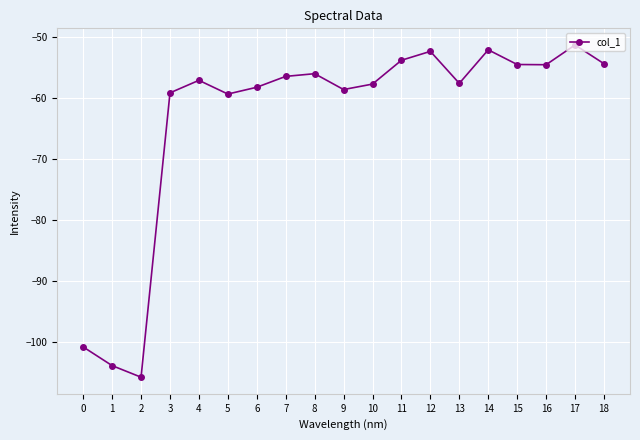

What is the value of the 19th point from the left?

-54.4